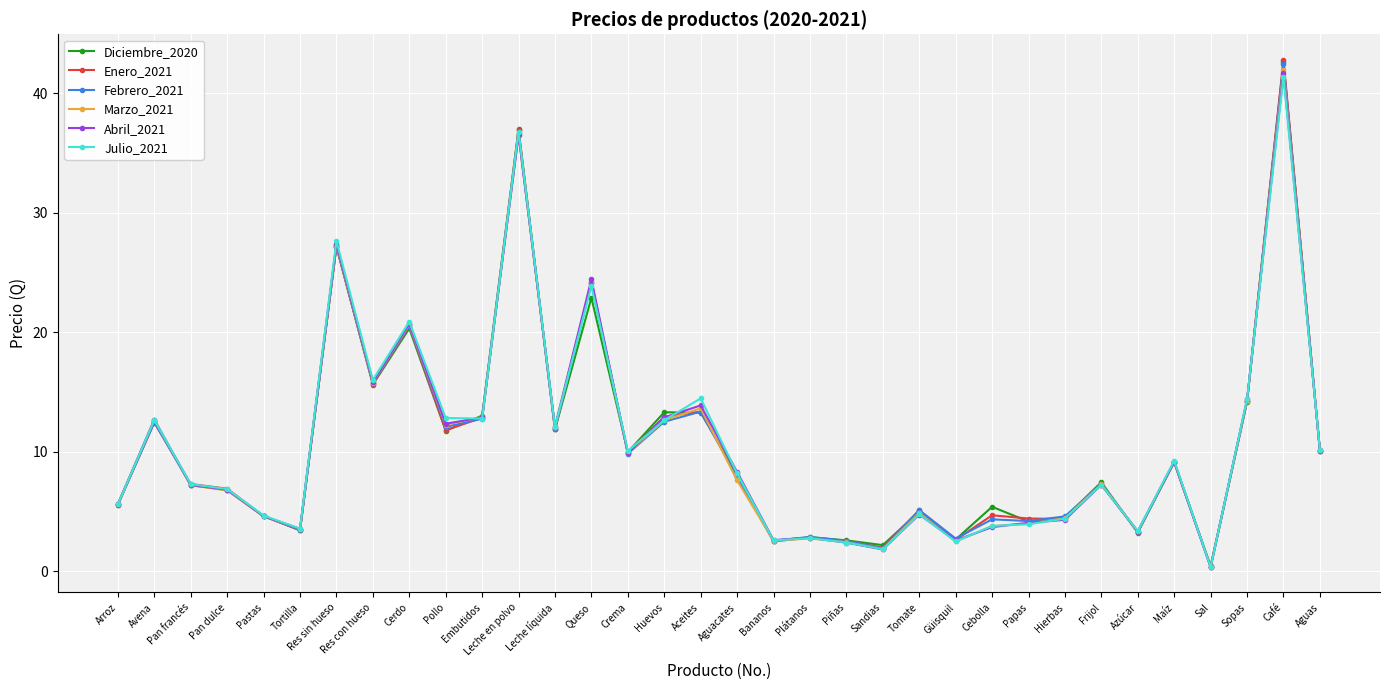

Where is Enero_2021 nearest to the value 21?

Cerdo